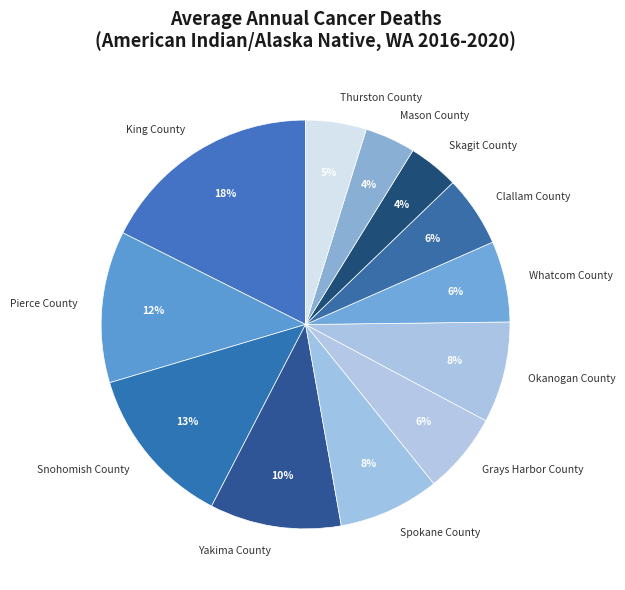

To the nearest percent, what percentage of the pie is Pierce County?

12%